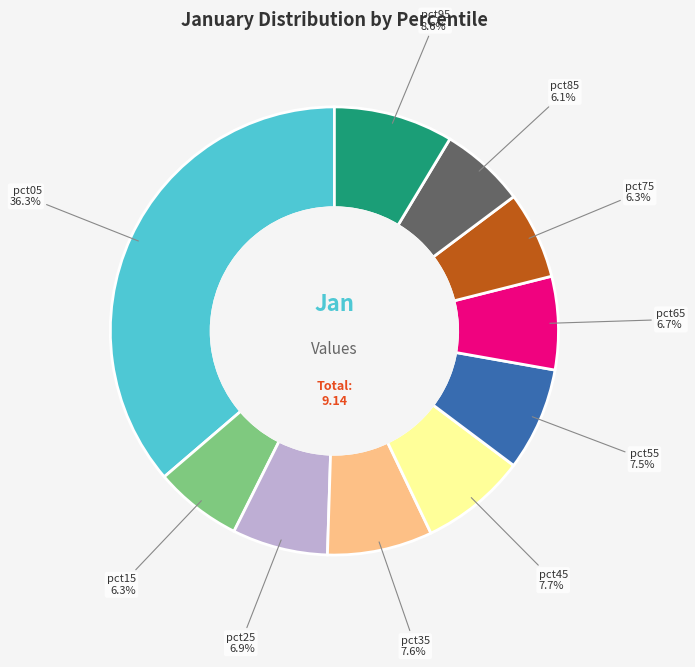

To the nearest percent, what is the average slice percentage?

10%